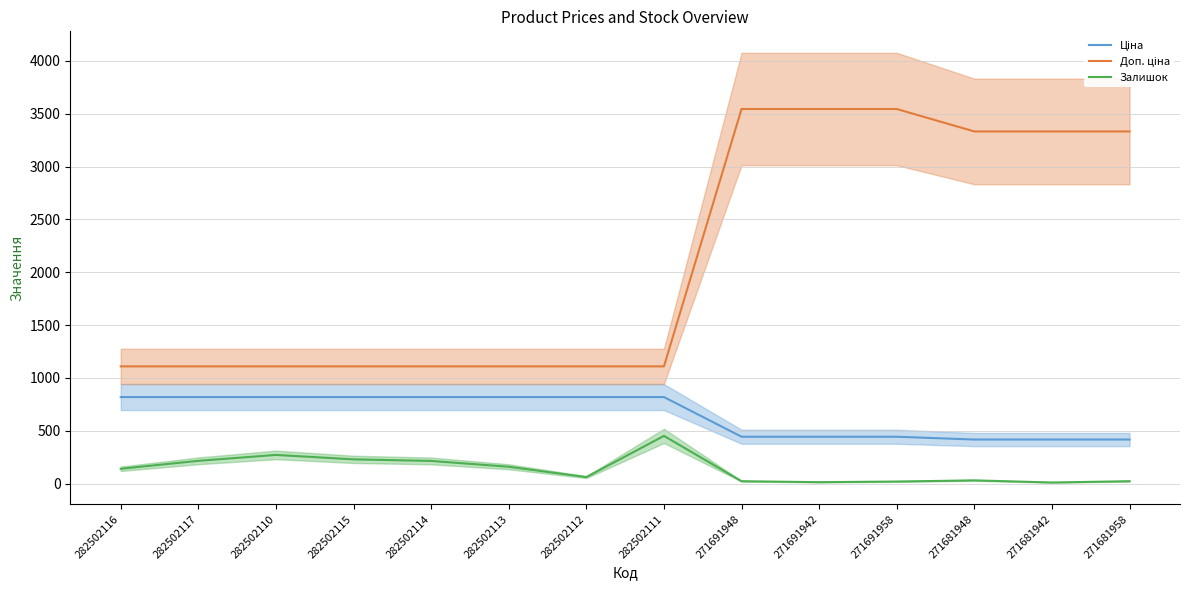

What is the maximum value shown in the chart?

3545.0